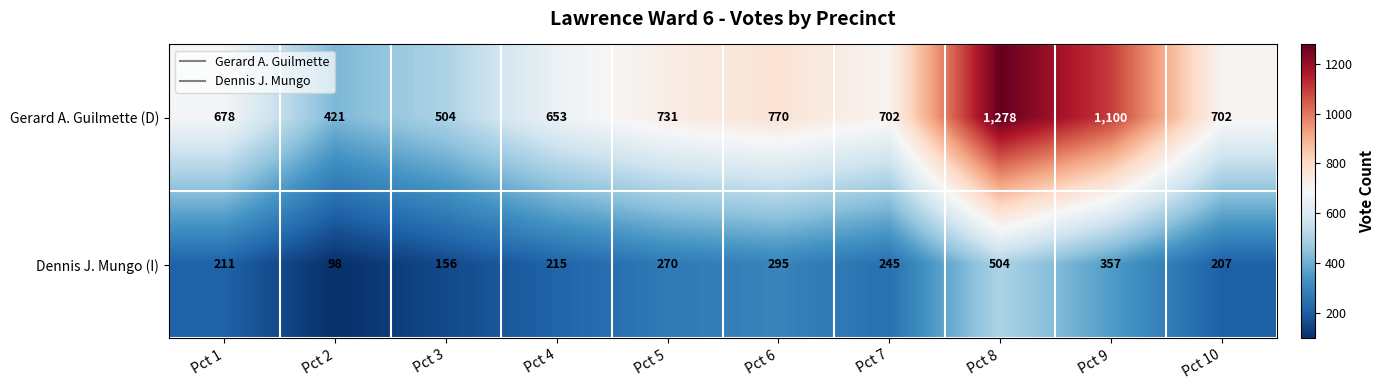

At which category is the sum across all series the highest?

Pct 8